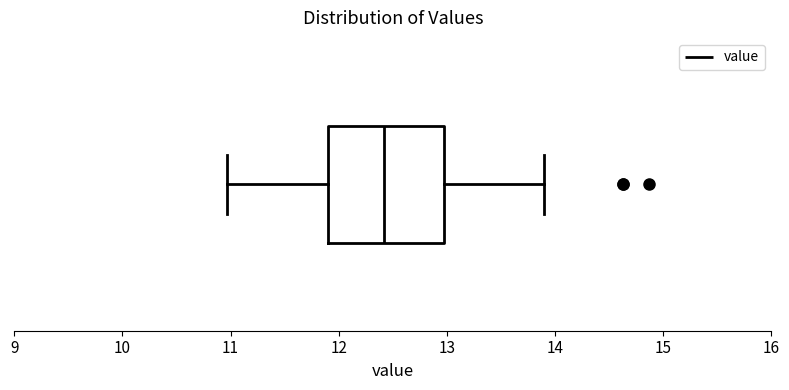

Transcribe this box plot: give where the median line is, the range the box spans, and where the two whiskers end, as read against the x-axis. The values are not printed on the chart, so give them approximately, as read against the axis.

median 12.4, box 11.9 to 13.0, whiskers 11.0 to 13.9